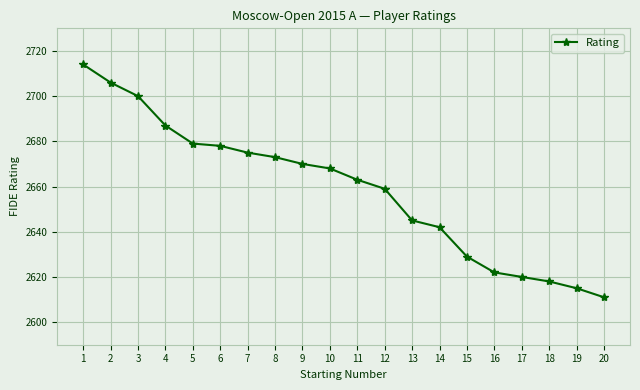

What is the difference between the second highest and minimum values?

95